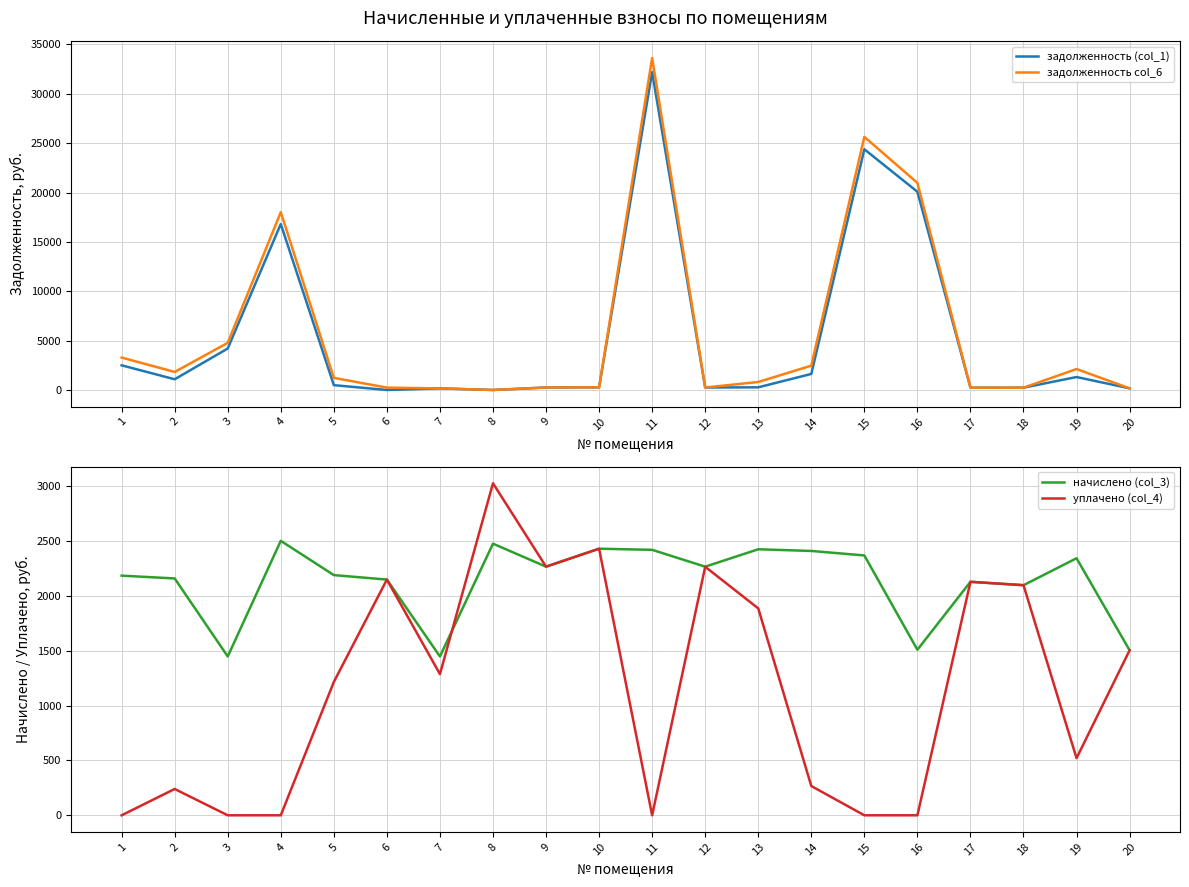

List the labels in order of задолженность col_6 value, smallest first.

8, 7, 20, 18, 17, 6, 9, 12, 10, 13, 5, 2, 19, 14, 1, 3, 4, 16, 15, 11